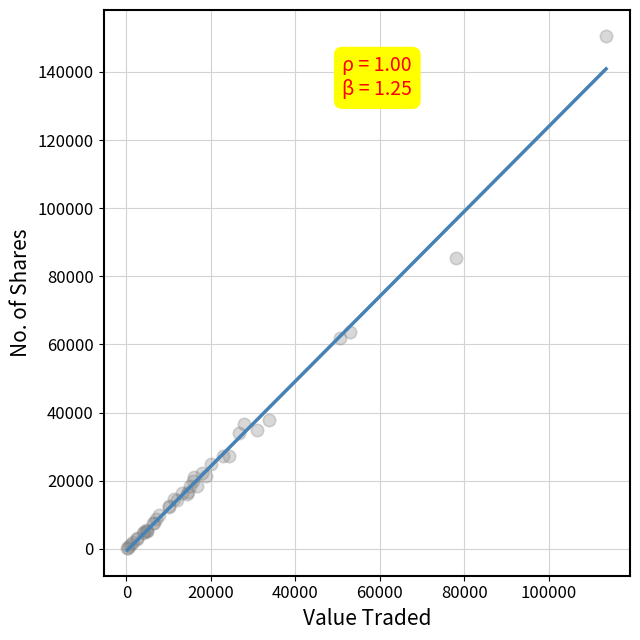

What Y value in the scatter plot is closest to 75471?

85272